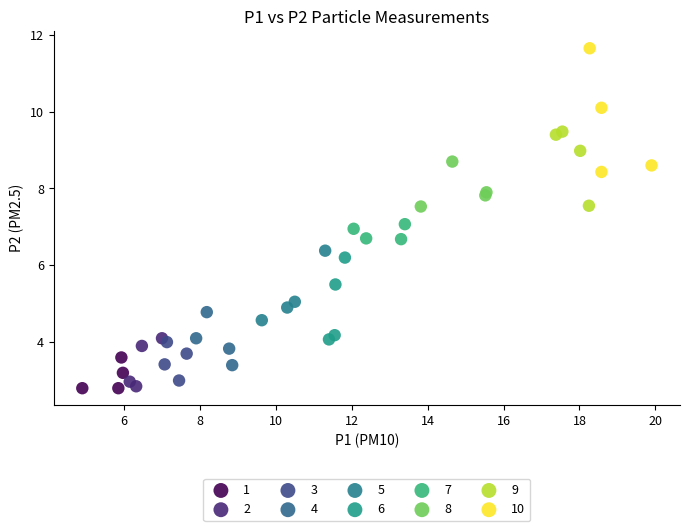

Which series reaches the maximum Y coordinate?

10